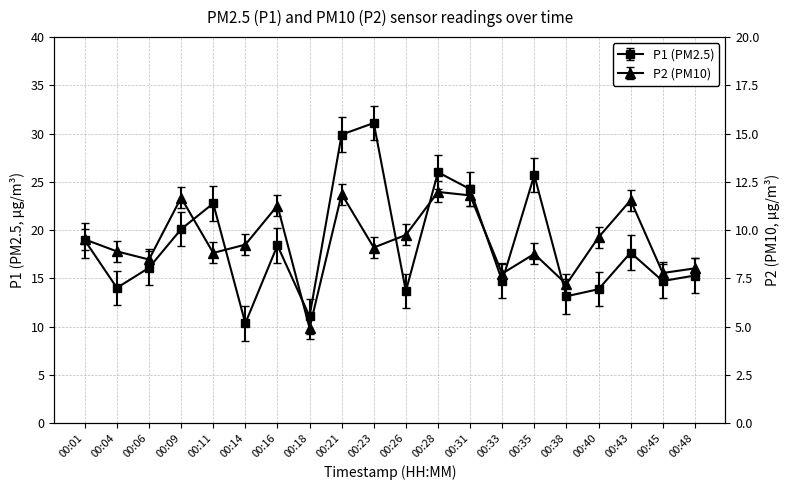

How many lines are shown in the chart?

2